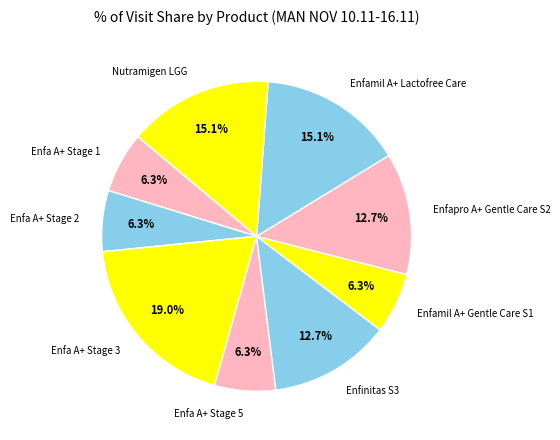

Between Enfinitas S3 and Nutramigen LGG, which is larger?

Nutramigen LGG